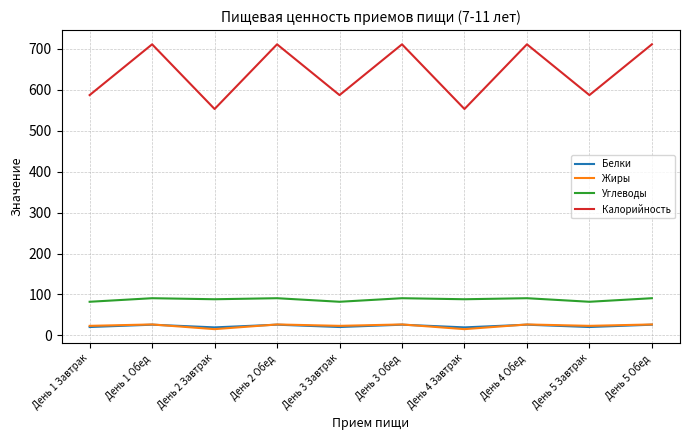

True or false: Углеводы and Белки cross at least once.

False